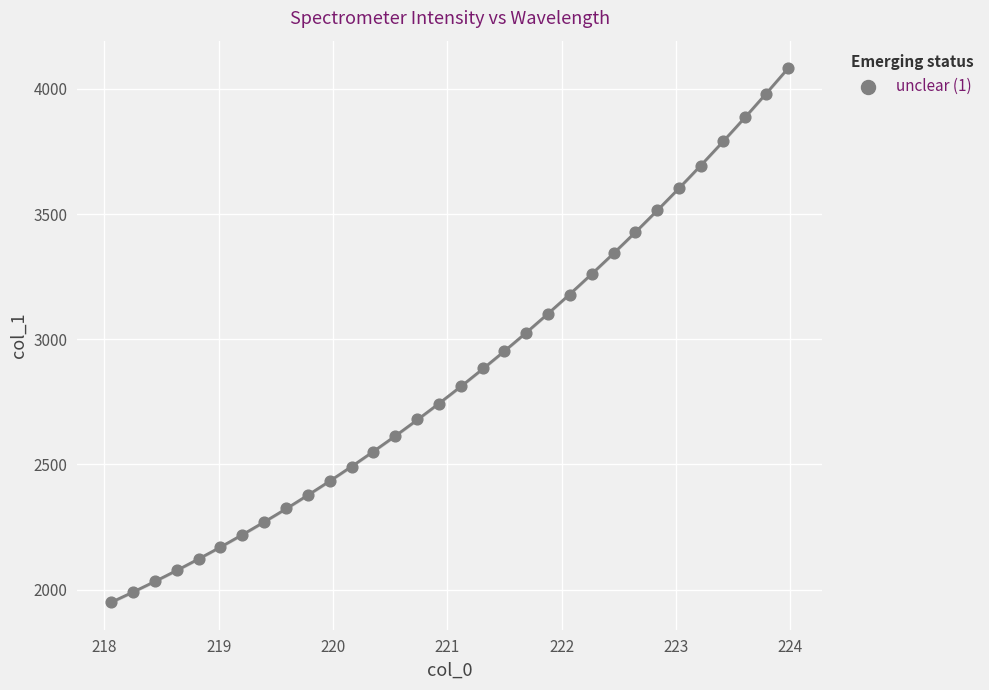

What is the range of Y values (max minus min)?

2134.7